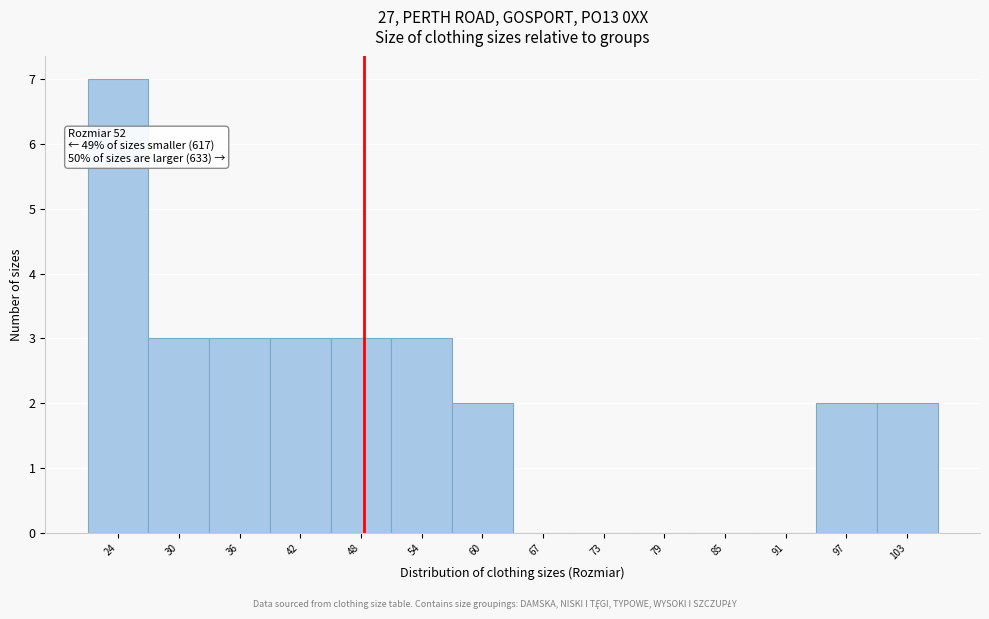

Reading left to right, transcribe all the data shown in this chart.

24=7	30=3	36=3	42=3	48=3	54=3	60=2	67=0	73=0	79=0	85=0	91=0	97=2	103=2